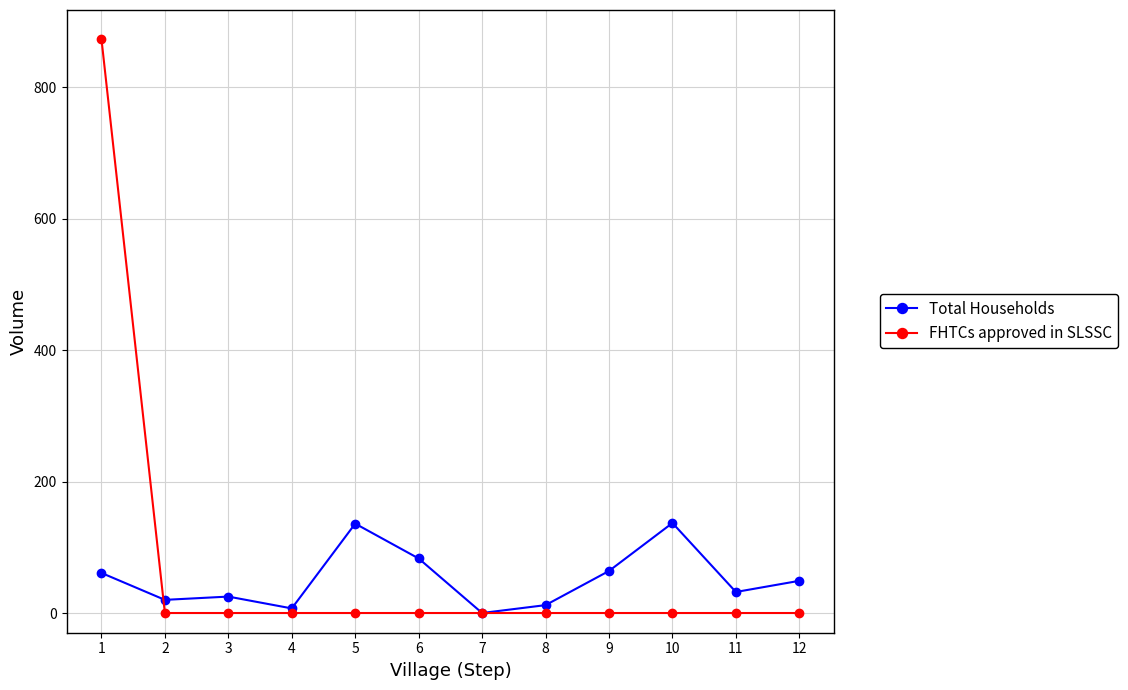

At how many categories does at least one series exceed 844?

1